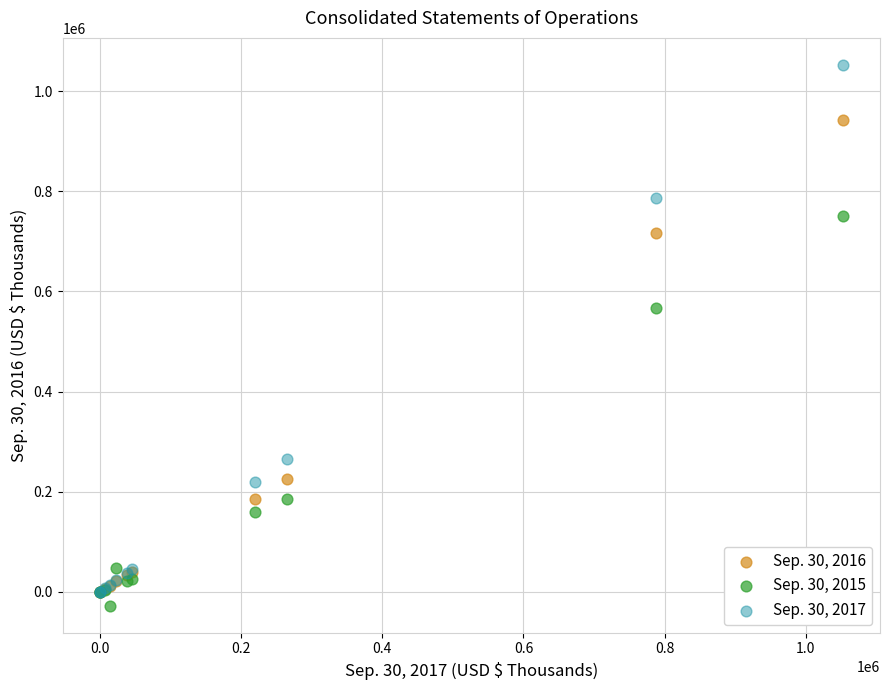

Across all series, what Y value is closest to 512453?

566603.0